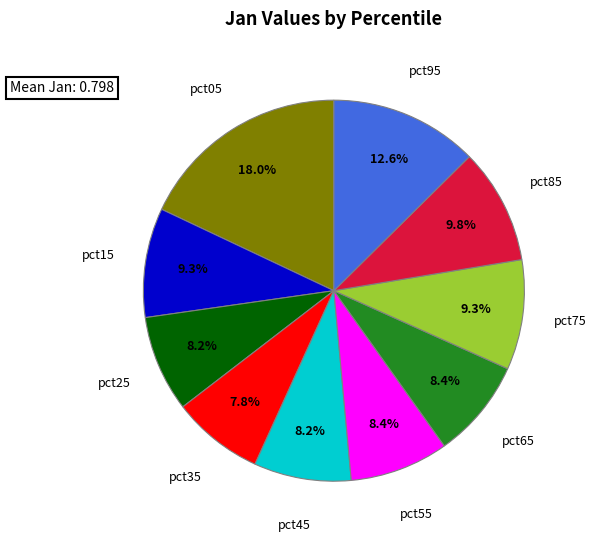

How many segments does this pie chart have?

10